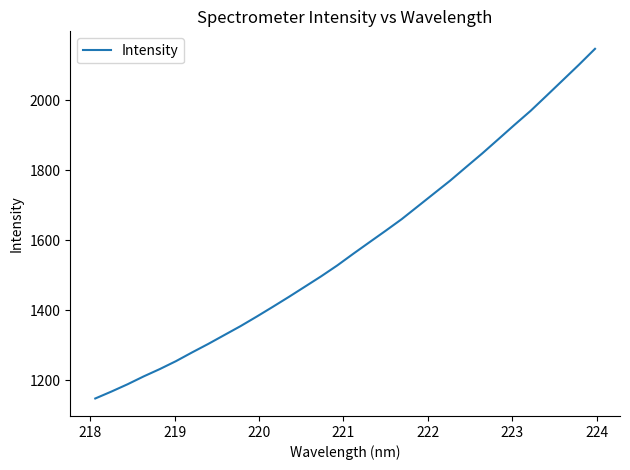

What is the smallest value displayed?

1147.4